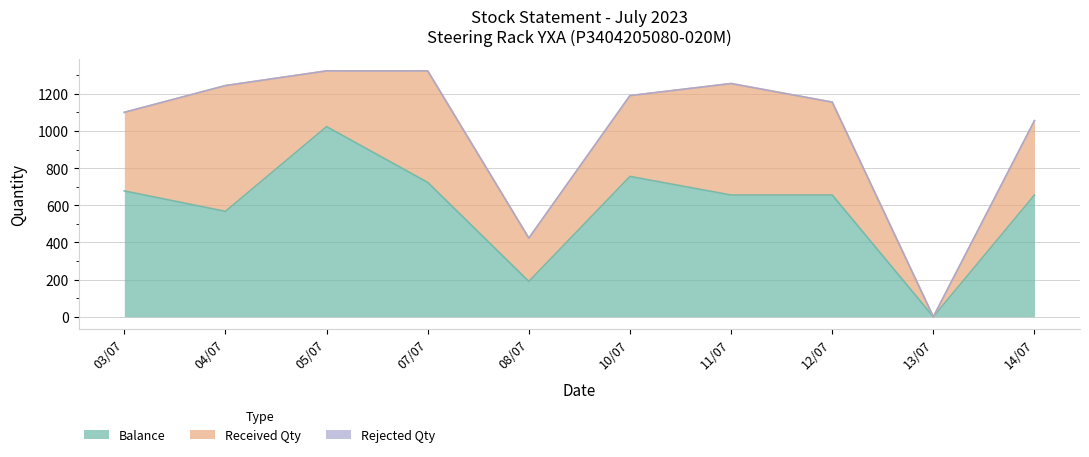

The value of Balance at 07/07 is 723. True or false?

True